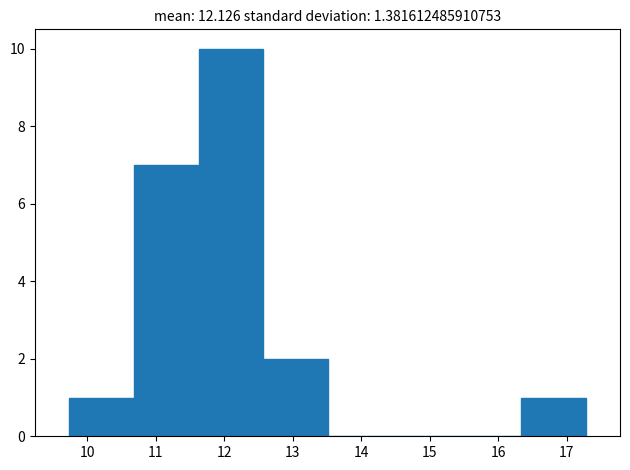

Reading left to right, list every bar in this chart as the range it spans on the x-axis followed by its height. Neither the bar edges nor the heights are printed on the chart, so give them approximately, as read against the axes.

9.7 to 10.7: 1
10.7 to 11.6: 7
11.6 to 12.6: 10
12.6 to 13.5: 2
13.5 to 14.5: 0
14.5 to 15.4: 0
15.4 to 16.3: 0
16.3 to 17.3: 1